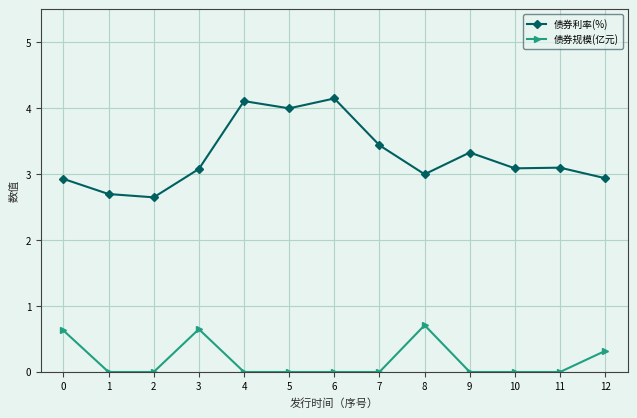

What is the total value across all series at 3?

3.7